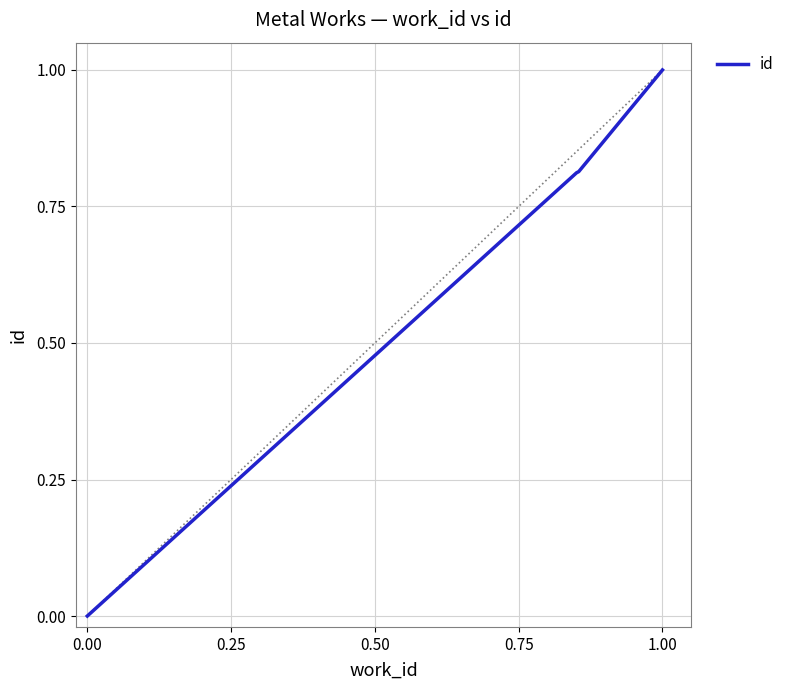

What is the maximum value shown in the chart?

1.0